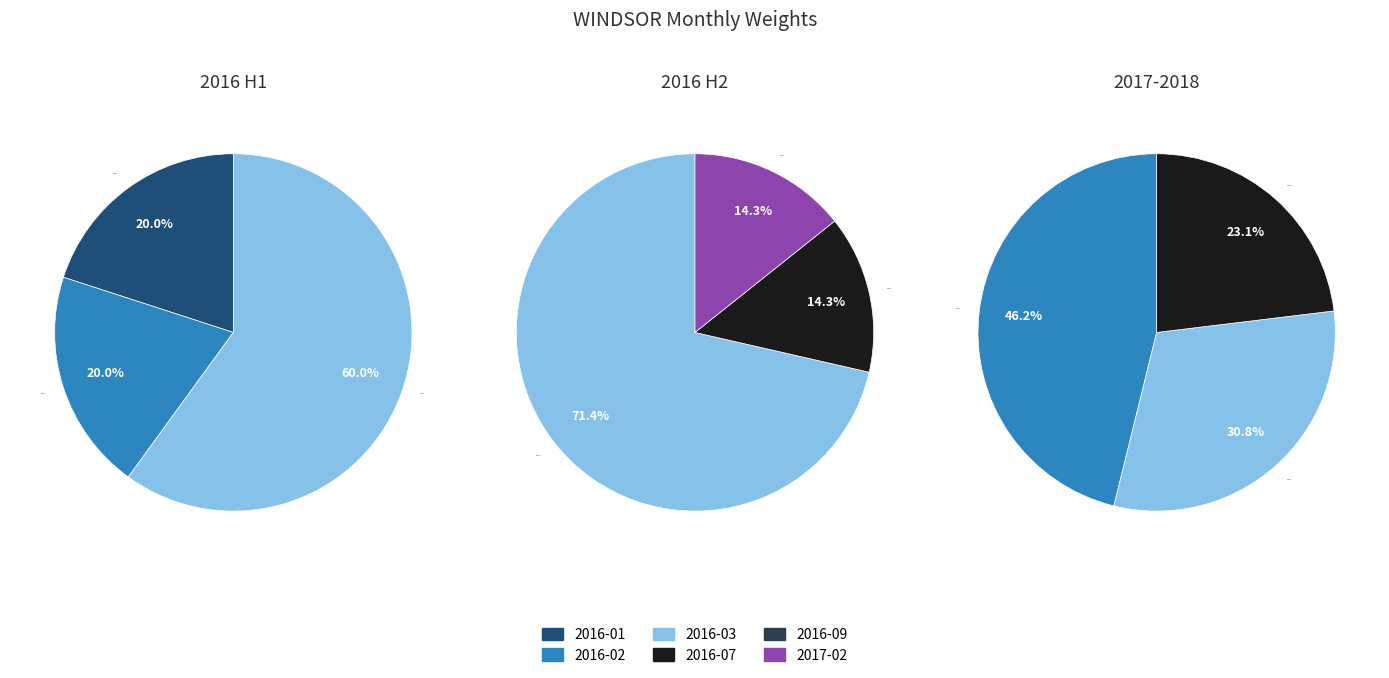

What is the difference between the highest and lowest values at 2?

2